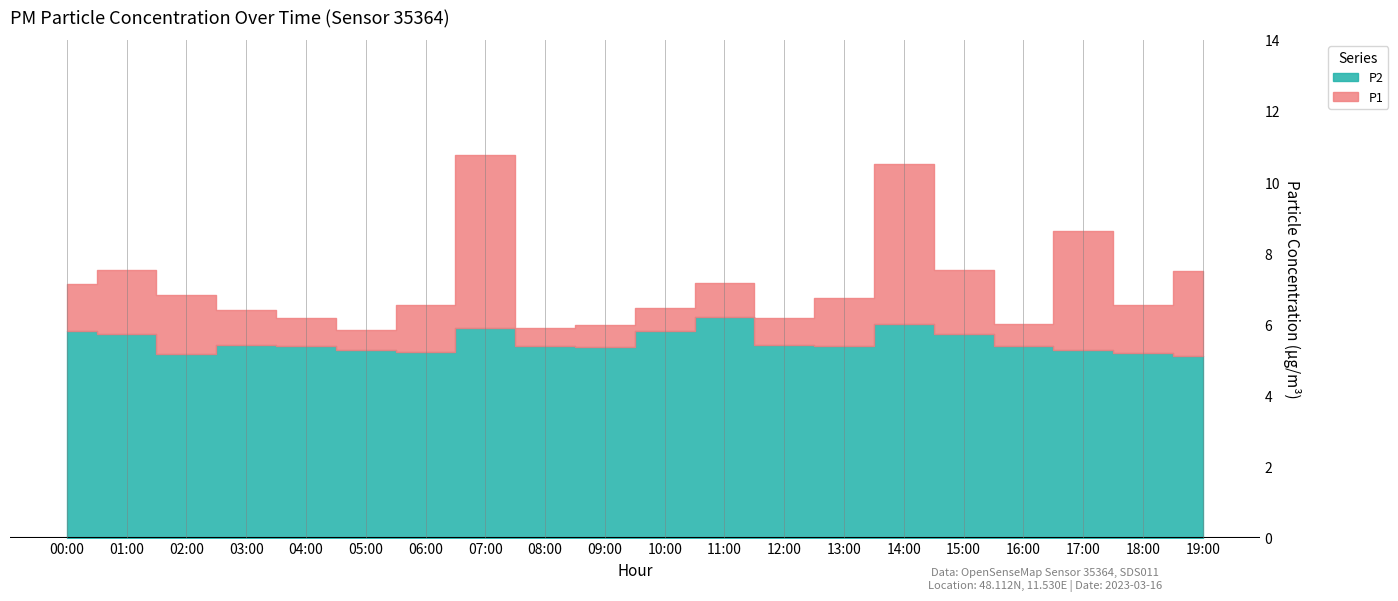

Which category has the lowest value across all series?

19:00